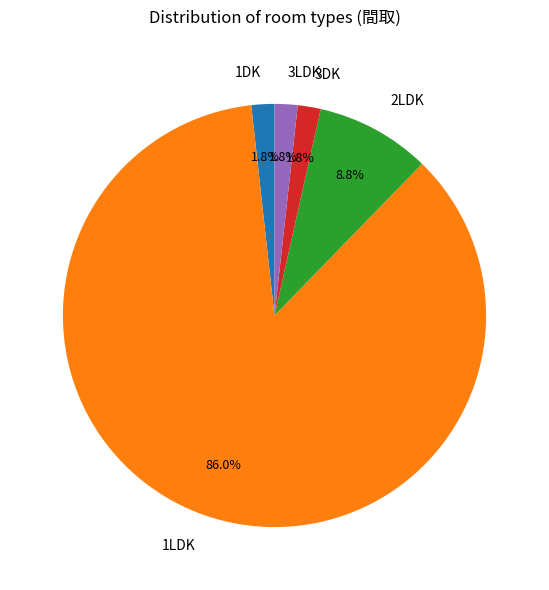

True or false: 2LDK accounts for 17% of the total.

False